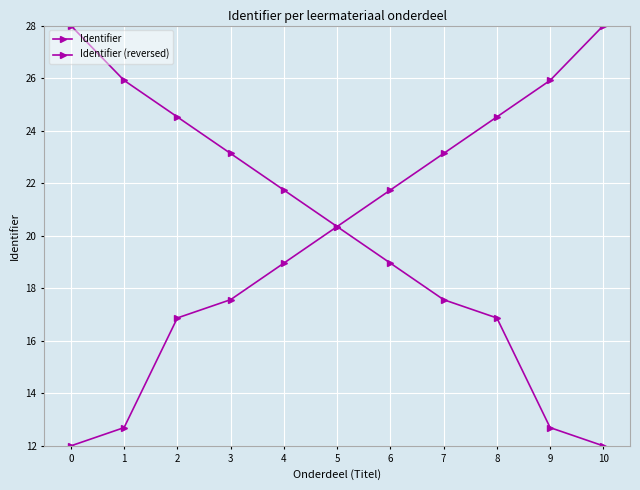

What is the average value of the Identifier (reversed) series?

20.2